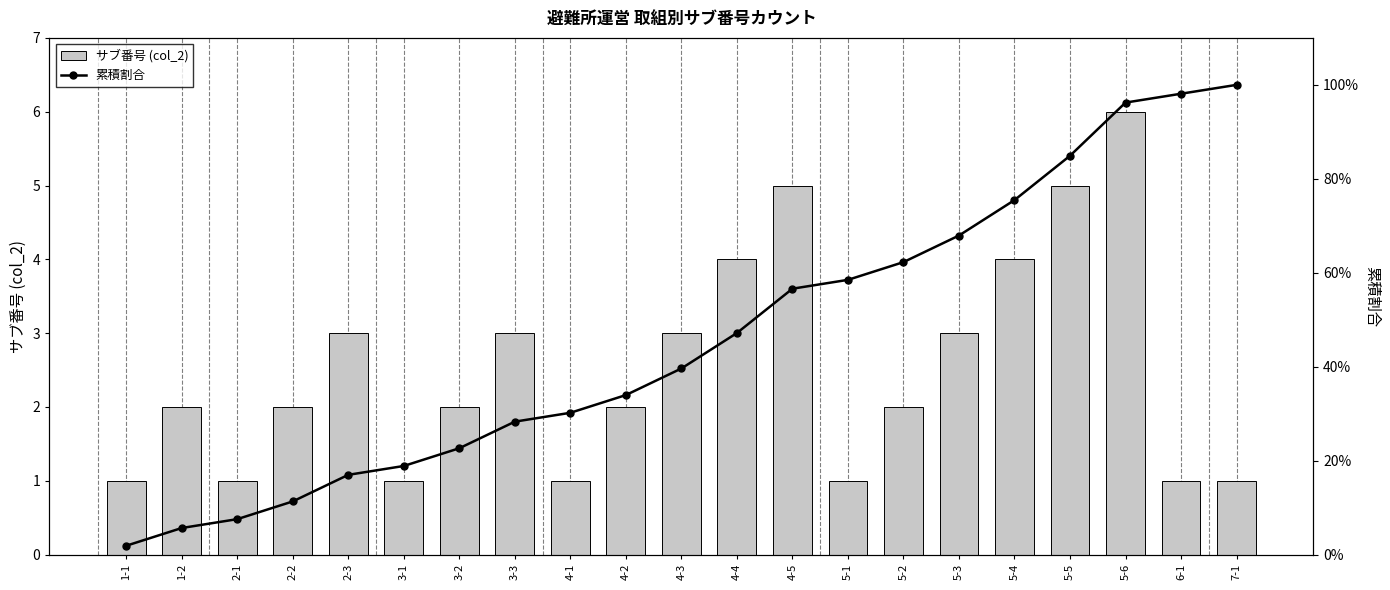

Count the サブ番号 (col_2) values in the range 1 to 3.

16